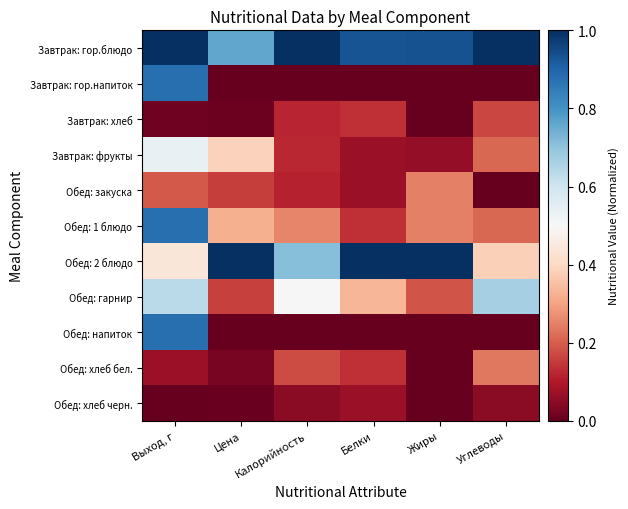

Reading left to right, what are all the values shown in this chart?

Завтрак: гор.блюдо: Выход, г=1.0	Цена=0.8	Калорийность=1.0	Белки=0.9	Жиры=0.9	Углеводы=1.0
Завтрак: гор.напиток: Выход, г=0.9	Цена=0.0	Калорийность=0.0	Белки=0.0	Жиры=0.0	Углеводы=0.0
Завтрак: хлеб: Выход, г=0.0	Цена=0.0	Калорийность=0.1	Белки=0.1	Жиры=0.0	Углеводы=0.2
Завтрак: фрукты: Выход, г=0.5	Цена=0.4	Калорийность=0.1	Белки=0.1	Жиры=0.1	Углеводы=0.2
Обед: закуска: Выход, г=0.2	Цена=0.2	Калорийность=0.1	Белки=0.1	Жиры=0.2	Углеводы=0.0
Обед: 1 блюдо: Выход, г=0.9	Цена=0.3	Калорийность=0.3	Белки=0.1	Жиры=0.2	Углеводы=0.2
Обед: 2 блюдо: Выход, г=0.4	Цена=1.0	Калорийность=0.7	Белки=1.0	Жиры=1.0	Углеводы=0.4
Обед: гарнир: Выход, г=0.6	Цена=0.2	Калорийность=0.5	Белки=0.3	Жиры=0.2	Углеводы=0.7
Обед: напиток: Выход, г=0.9	Цена=0.0	Калорийность=0.0	Белки=0.0	Жиры=0.0	Углеводы=0.0
Обед: хлеб бел.: Выход, г=0.1	Цена=0.0	Калорийность=0.2	Белки=0.1	Жиры=0.0	Углеводы=0.2
Обед: хлеб черн.: Выход, г=0.0	Цена=0.0	Калорийность=0.0	Белки=0.1	Жиры=0.0	Углеводы=0.0